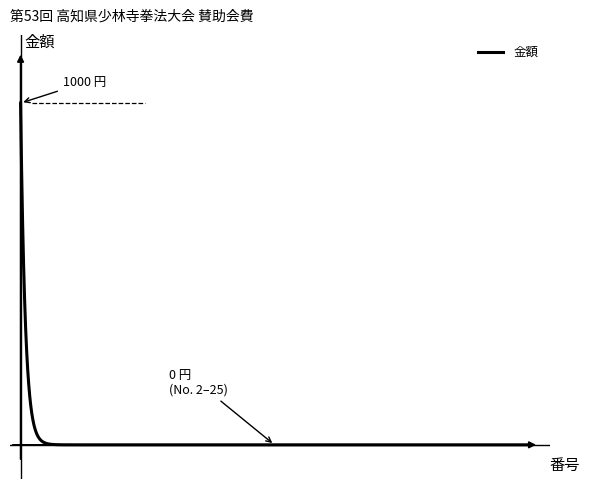

True or false: there are more than 0 points higher than both neighbors.

False